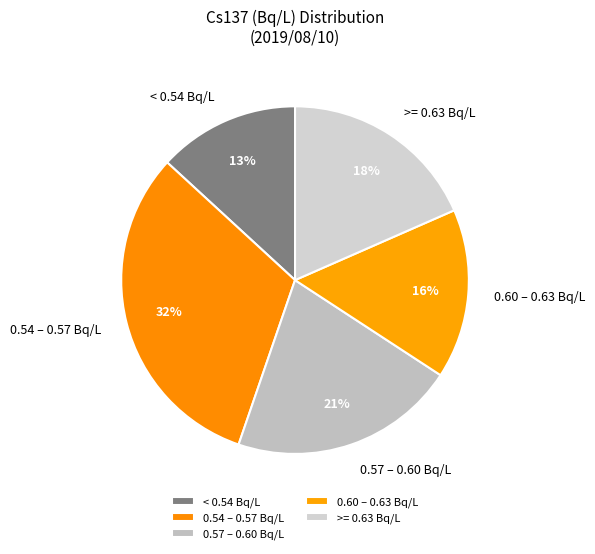

Is there any slice that represents more than half of the pie?

No